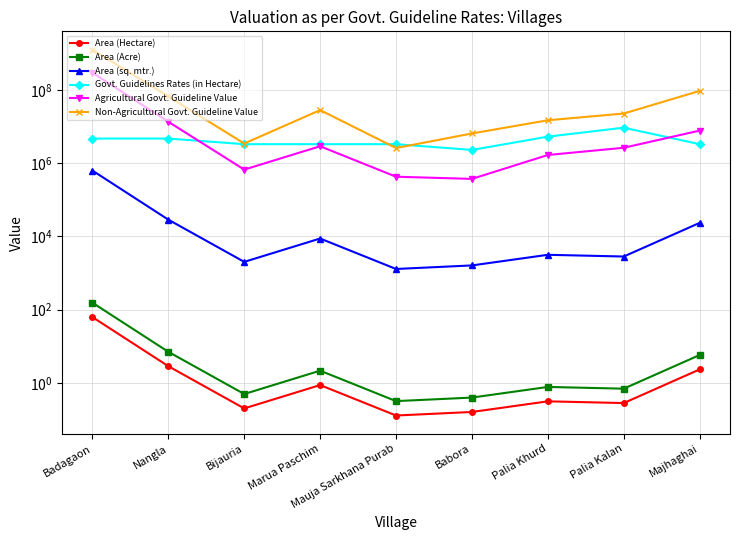

What position from the right is Majhaghai?

1